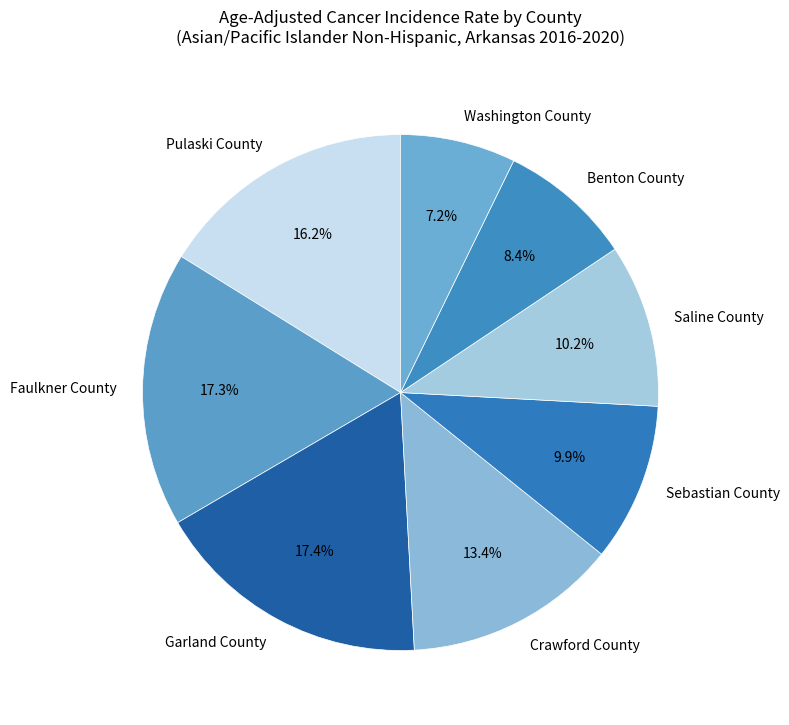

How many segments does this pie chart have?

8